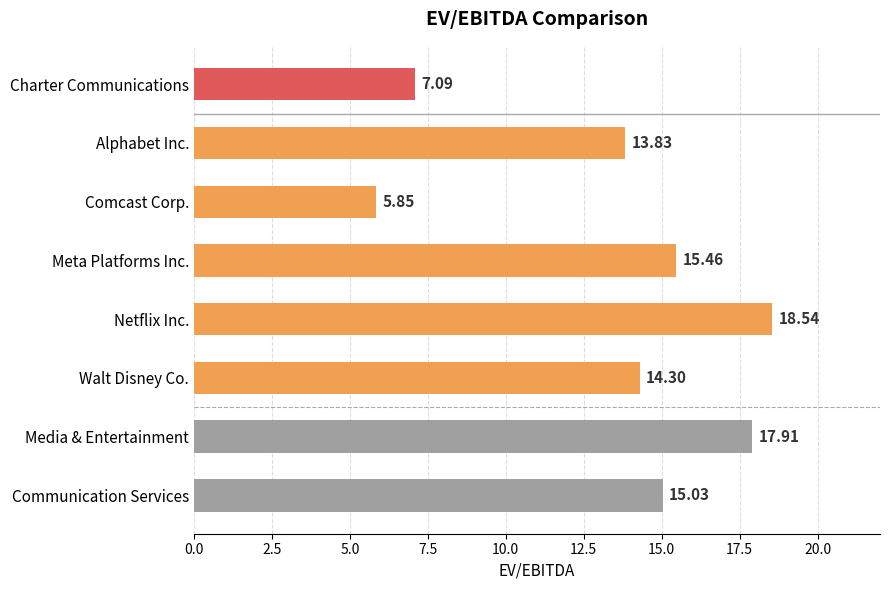

Rank the categories by value from highest to lowest.

Netflix Inc., Media & Entertainment, Meta Platforms Inc., Communication Services, Walt Disney Co., Alphabet Inc., Charter Communications, Comcast Corp.